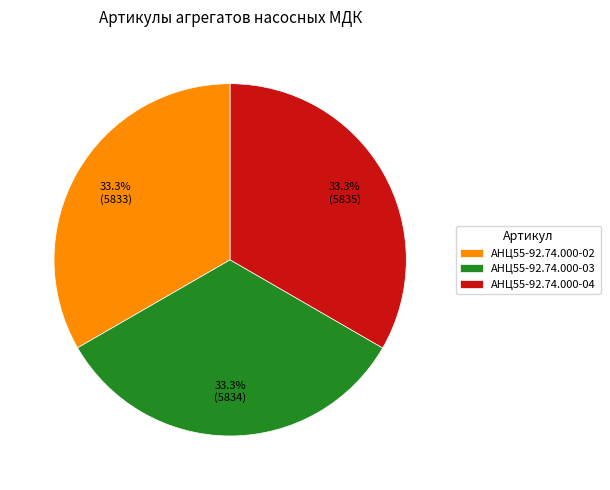

Count the number of slices in the pie.

3